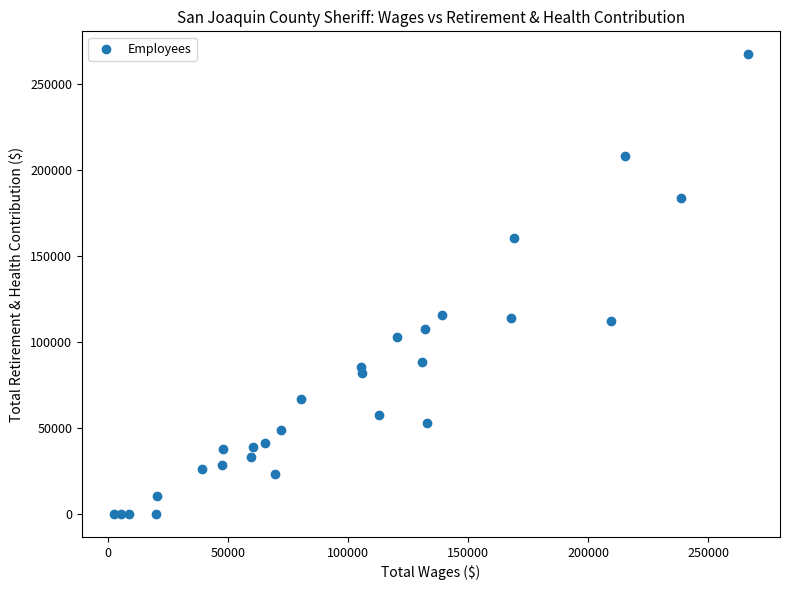

What is the range of Y values (max minus min)?

267520